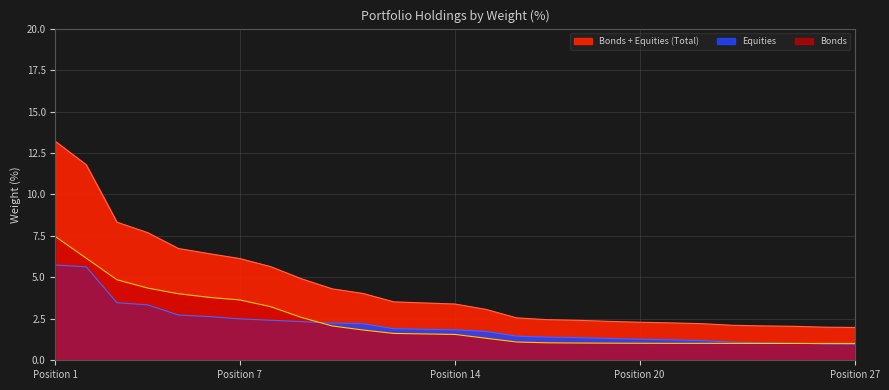

Between 10 and 21, which is larger?

10